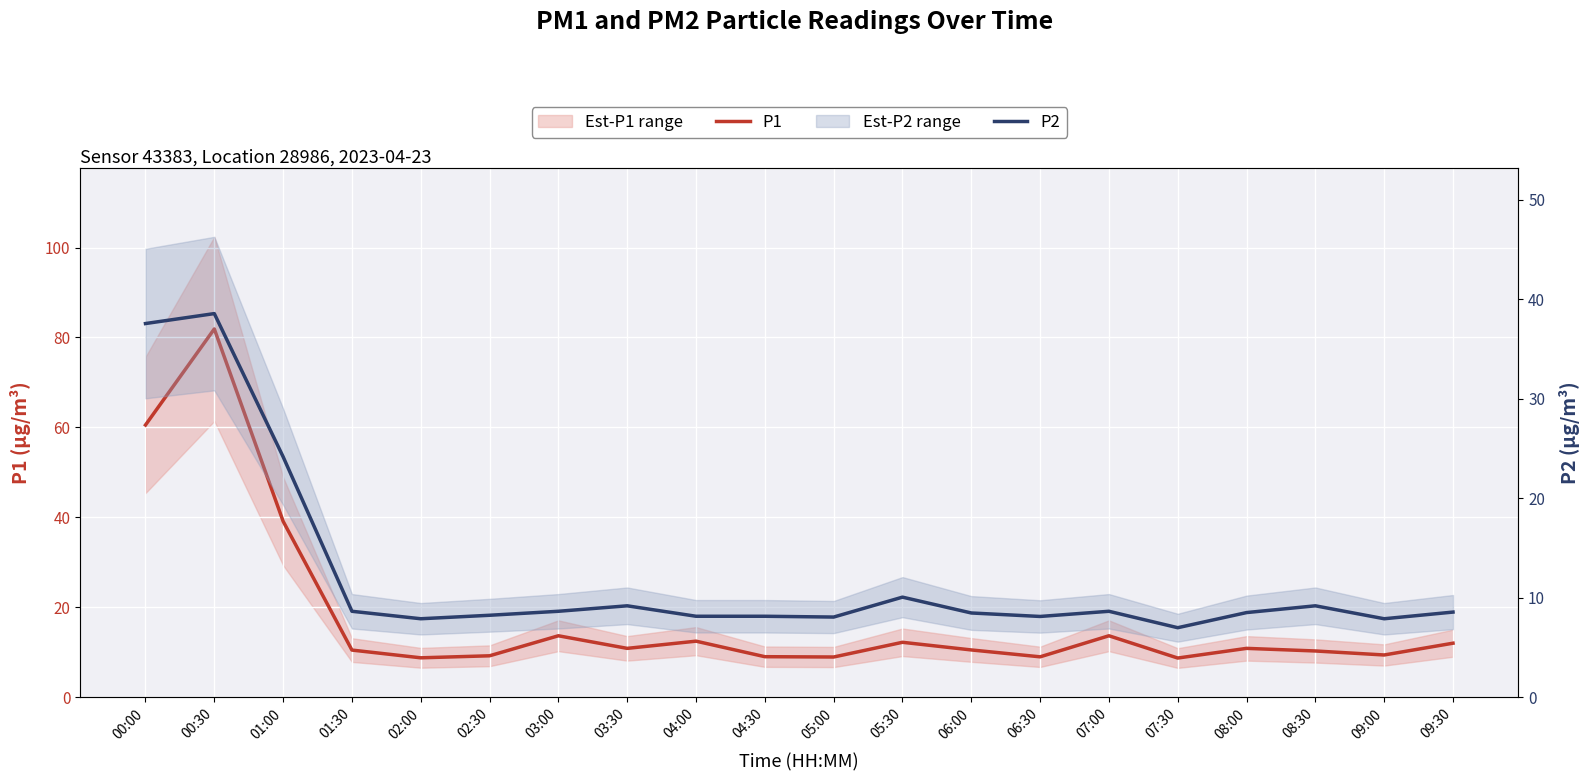

What is the label of the 7th point from the right?

06:30